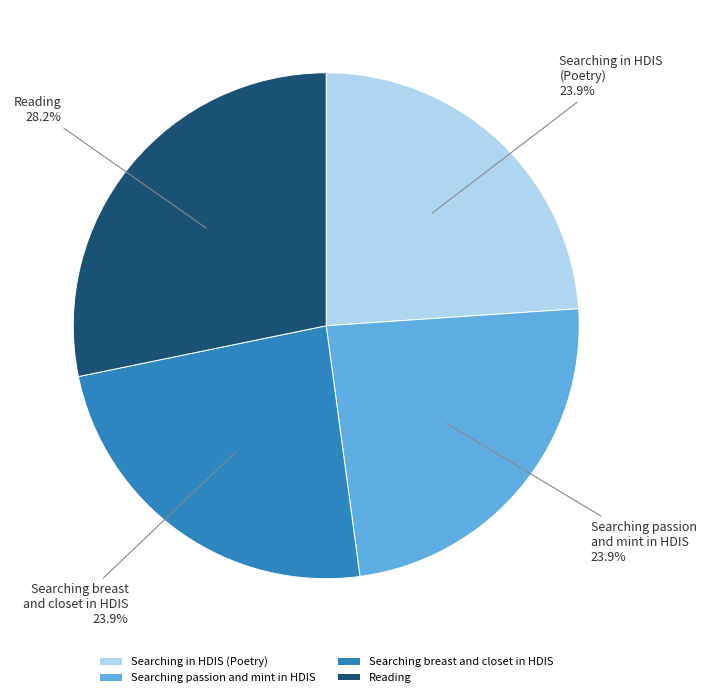

Between Reading and Searching breast and closet in HDIS, which is larger?

Reading